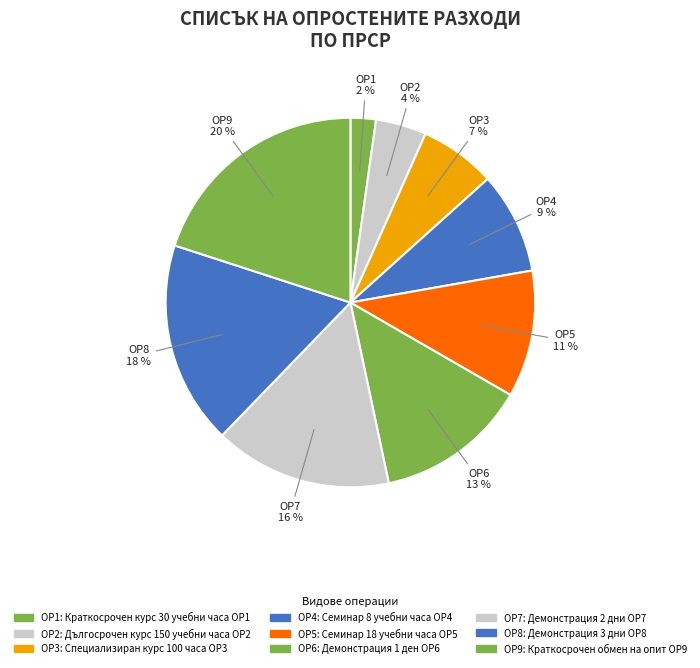

To the nearest percent, what percentage of the pie is ОР1?

2%